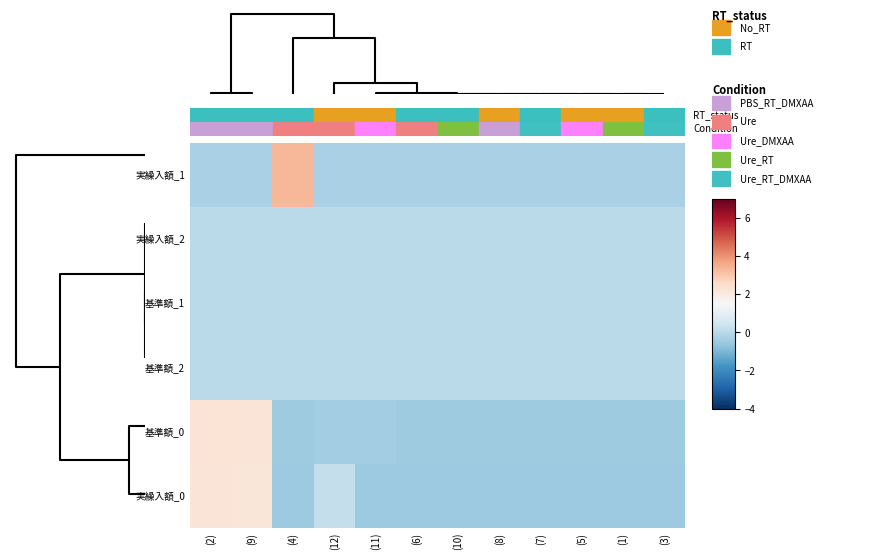

Reading left to right, what are all the values shown in this chart?

実繰入額_1: (2)=-0.3	(9)=-0.3	(4)=3.3	(12)=-0.3	(11)=-0.3	(6)=-0.3	(10)=-0.3	(8)=-0.3	(7)=-0.3	(5)=-0.3	(1)=-0.3	(3)=-0.3
実繰入額_2: (2)=0.0	(9)=0.0	(4)=0.0	(12)=0.0	(11)=0.0	(6)=0.0	(10)=0.0	(8)=0.0	(7)=0.0	(5)=0.0	(1)=0.0	(3)=0.0
基準額_1: (2)=0.0	(9)=0.0	(4)=0.0	(12)=0.0	(11)=0.0	(6)=0.0	(10)=0.0	(8)=0.0	(7)=0.0	(5)=0.0	(1)=0.0	(3)=0.0
基準額_2: (2)=0.0	(9)=0.0	(4)=0.0	(12)=0.0	(11)=0.0	(6)=0.0	(10)=0.0	(8)=0.0	(7)=0.0	(5)=0.0	(1)=0.0	(3)=0.0
基準額_0: (2)=2.3	(9)=2.2	(4)=-0.5	(12)=-0.4	(11)=-0.4	(6)=-0.4	(10)=-0.5	(8)=-0.5	(7)=-0.5	(5)=-0.5	(1)=-0.5	(3)=-0.5
実繰入額_0: (2)=2.2	(9)=2.2	(4)=-0.5	(12)=0.2	(11)=-0.5	(6)=-0.5	(10)=-0.5	(8)=-0.5	(7)=-0.5	(5)=-0.5	(1)=-0.5	(3)=-0.5